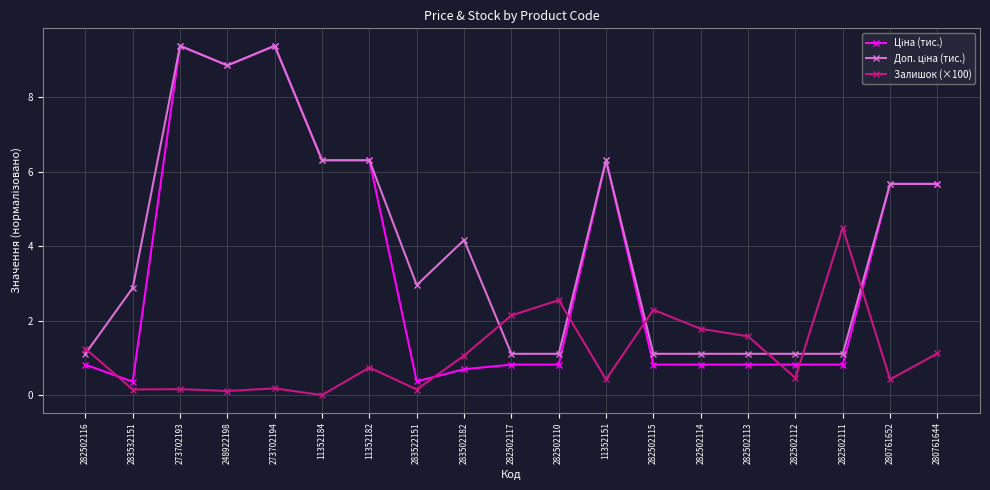

How many data points in Залишок (×100) are above 0?

18